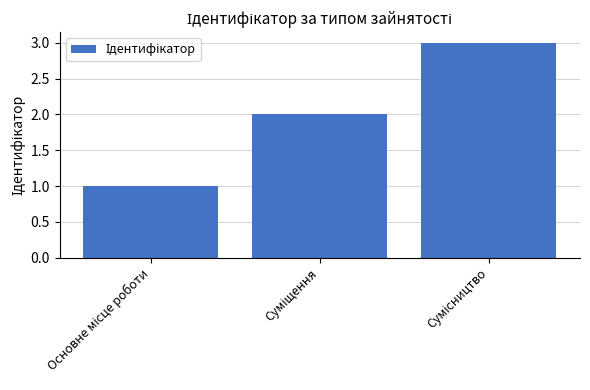

Count the number of data series in this chart.

1